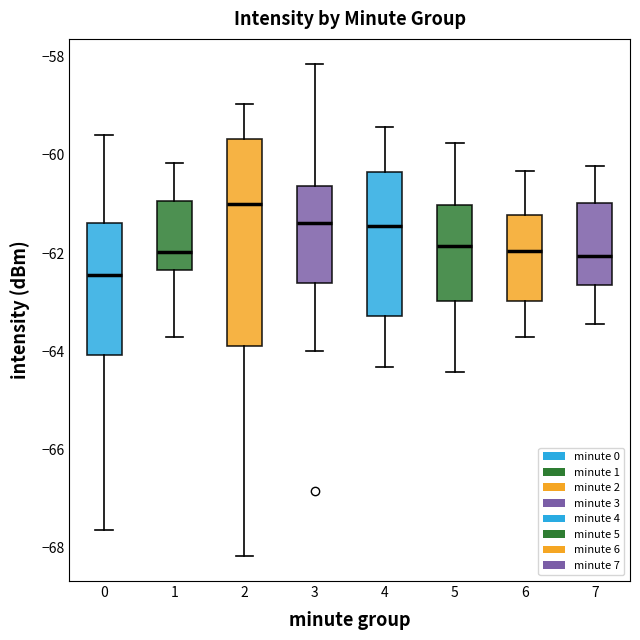

Which box has the highest median line?

2